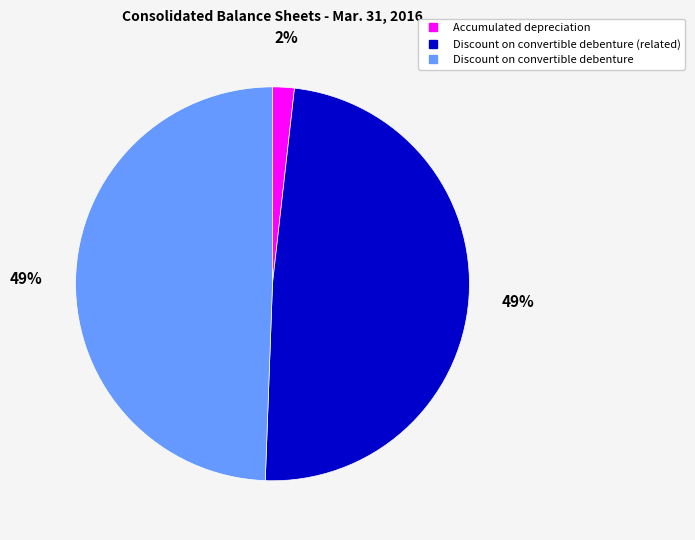

Does any single category account for the majority?

No